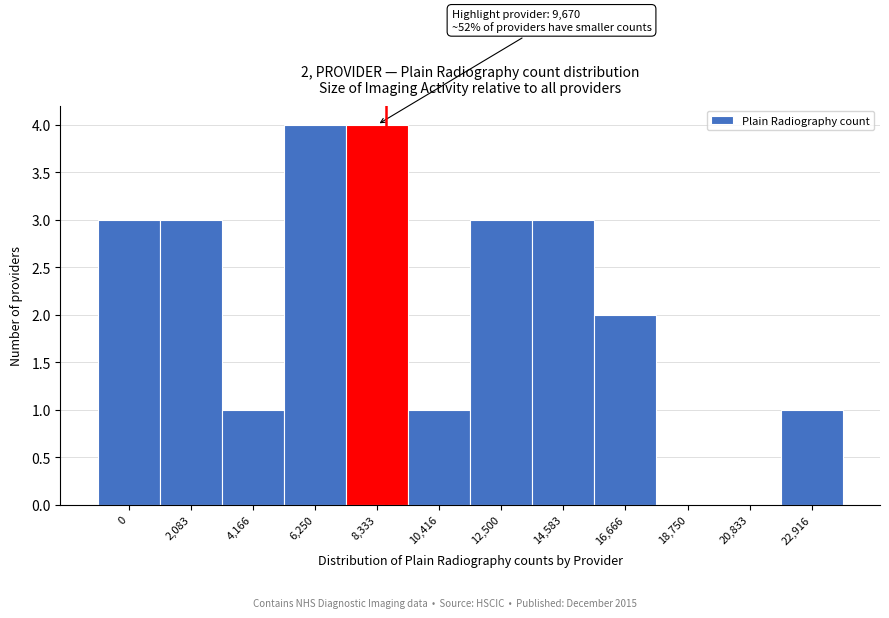

Reading right to left, what are all the values shown in this chart?

22,916=1	20,833=0	18,750=0	16,666=2	14,583=3	12,500=3	10,416=1	8,333=4	6,250=4	4,166=1	2,083=3	0=3